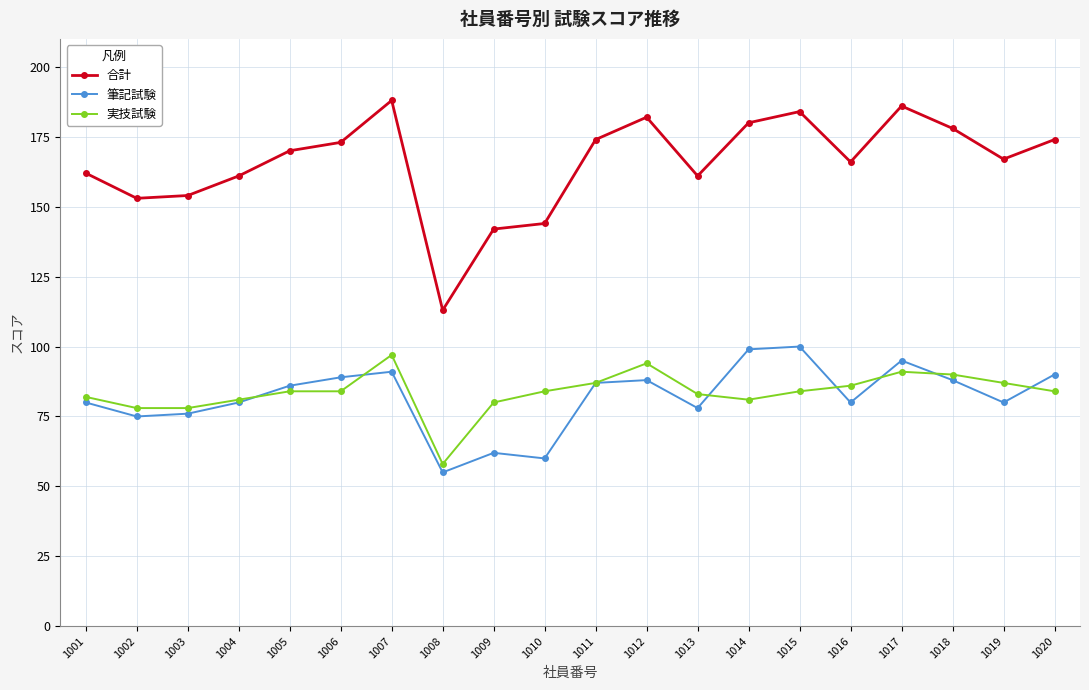

Which series has the largest range (max minus min)?

合計